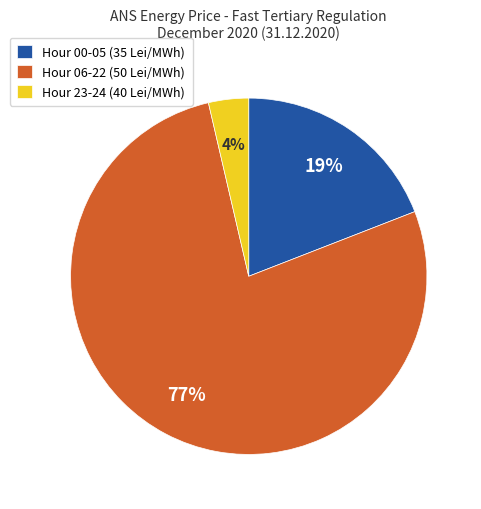

Which has a higher value, Hour 23-24 (40 Lei/MWh) or Hour 00-05 (35 Lei/MWh)?

Hour 00-05 (35 Lei/MWh)